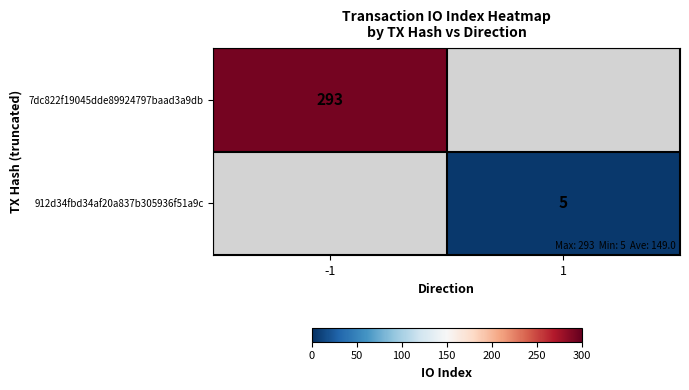

Which has a higher value, 1 or -1?

-1